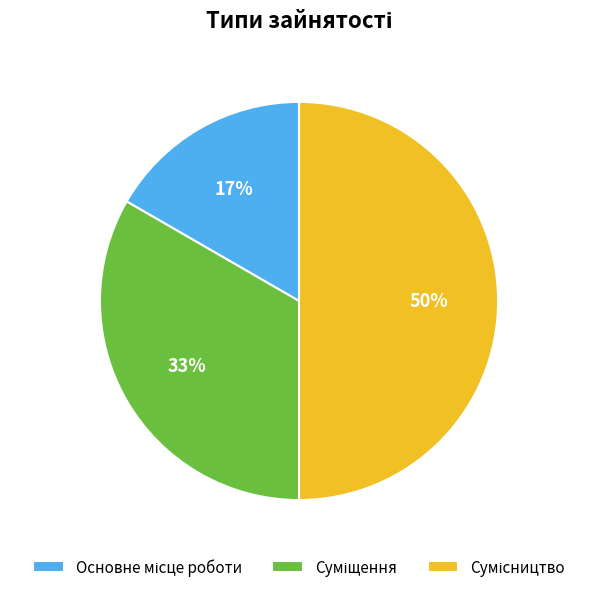

To the nearest percent, what is the average slice percentage?

33%